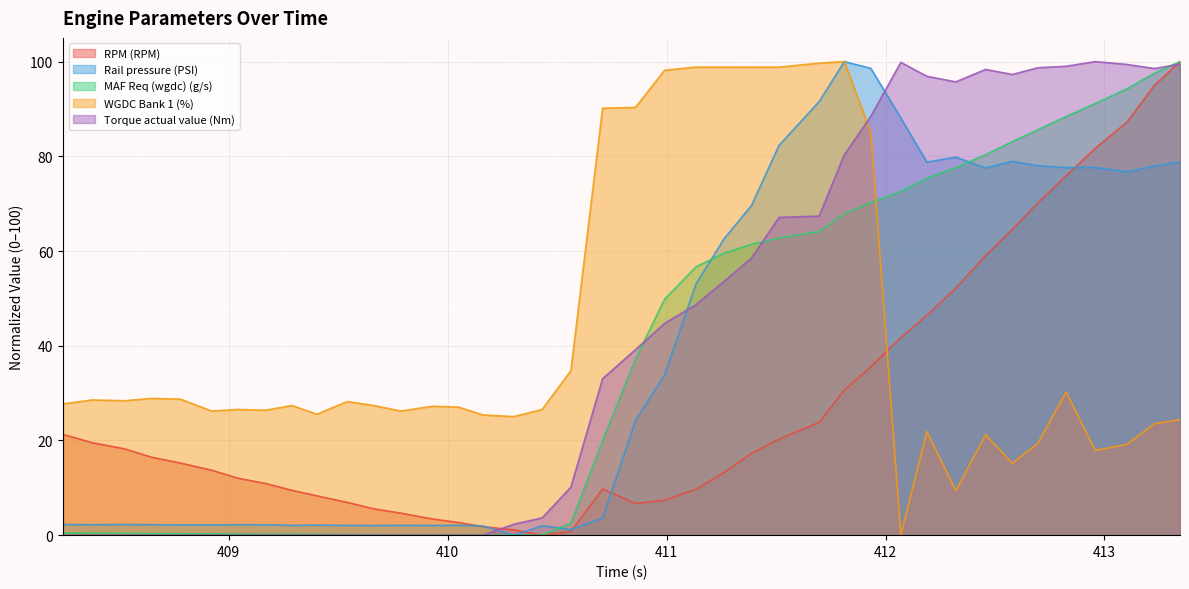

Reading left to right, extract all data points from this chart.

RPM (RPM): 21.3	19.5	18.2	16.4	15.2	13.7	12.0	10.9	9.5	8.3	6.9	5.6	4.6	3.4	2.7	1.8	1.1	0.0	0.8	9.8	6.7	7.4	9.7	13.2	17.3	20.3	23.8	30.6	35.6	41.7	46.4	52.2	59.0	64.6	70.1	75.9	81.7	87.2	94.9	100.0
Rail pressure (PSI): 2.2	2.2	2.2	2.2	2.2	2.2	2.2	2.2	2.1	2.1	2.1	2.0	2.1	2.1	2.1	1.9	0.0	2.0	1.2	3.6	24.2	33.8	53.1	62.6	69.6	82.3	91.5	100.0	98.6	88.1	78.8	79.8	77.6	78.9	78.0	77.6	77.6	76.7	77.9	78.9
MAF Req (wgdc) (g/s): 0.4	0.4	0.4	0.3	0.3	0.3	0.2	0.2	0.2	0.1	0.1	0.1	0.0	0.0	0.0	0.0	0.0	0.0	2.5	19.9	37.2	49.8	56.7	59.5	61.4	62.8	64.1	67.9	70.2	72.6	75.4	77.6	80.4	83.1	85.6	88.4	91.1	94.3	97.5	100.0
WGDC Bank 1 (%): 27.7	28.5	28.4	28.9	28.7	26.2	26.5	26.4	27.4	25.5	28.2	27.4	26.2	27.2	27.0	25.4	25.0	26.5	34.7	90.2	90.3	98.2	98.8	98.8	98.8	98.8	99.7	100.0	85.0	0.0	21.9	9.3	21.2	15.2	19.4	30.2	17.9	19.2	23.5	24.4
Torque actual value (Nm): 0.0	0.0	0.0	0.0	0.0	0.0	0.0	0.0	0.0	0.0	0.0	0.0	0.0	0.0	0.0	0.0	2.3	3.6	10.1	33.1	39.2	44.7	48.7	53.6	58.5	67.1	67.4	80.3	88.4	99.8	96.9	95.7	98.3	97.3	98.7	99.0	100.0	99.4	98.5	99.5